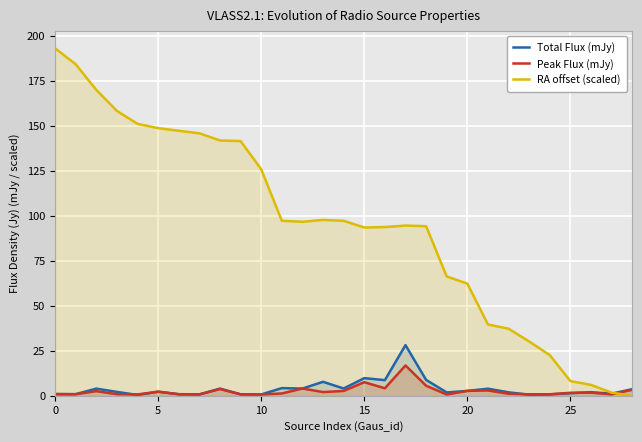

Between 27 and 20, which is larger?

20